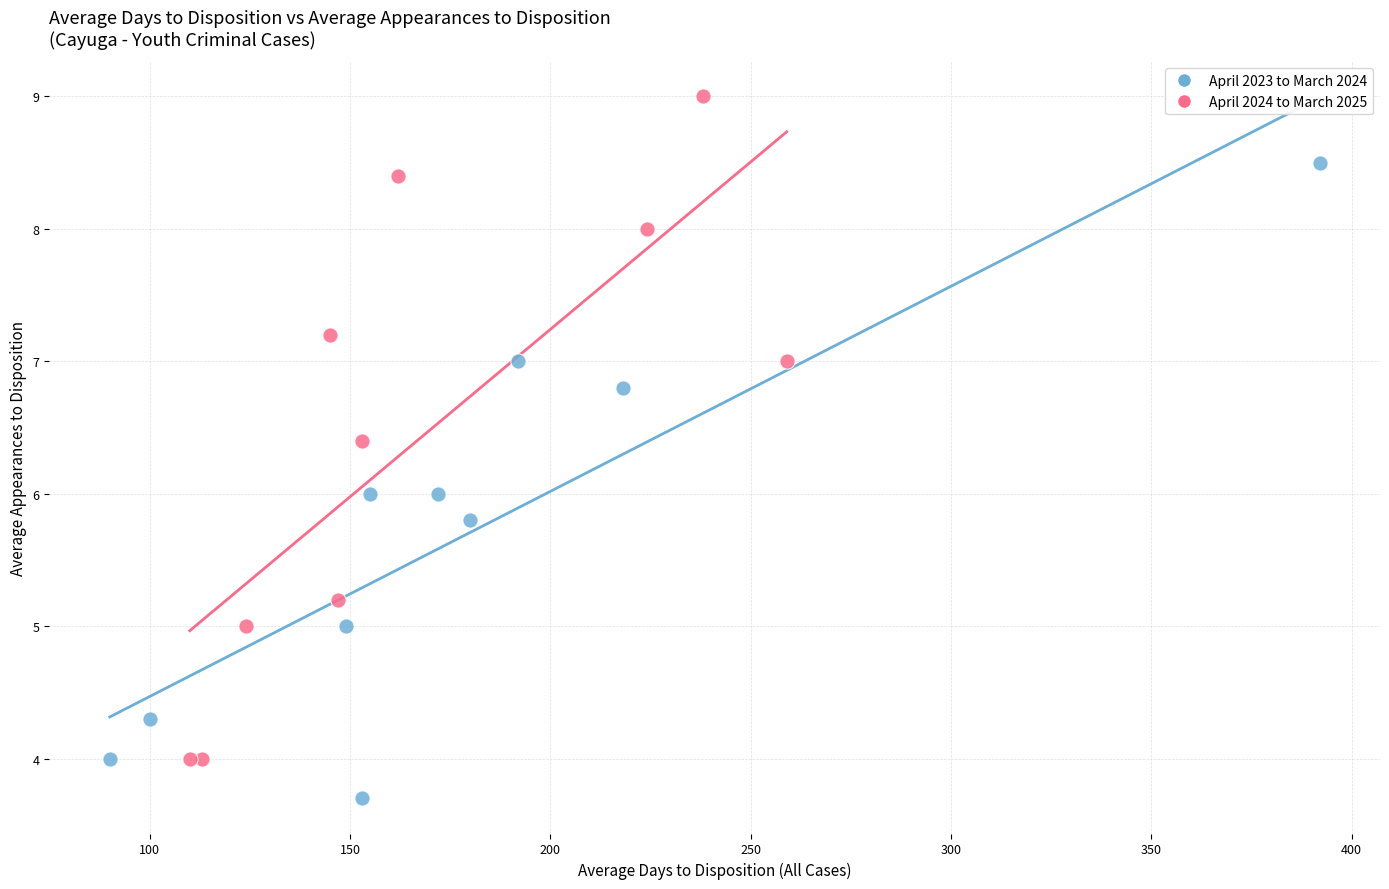

Which series reaches the maximum Y coordinate?

April 2024 to March 2025